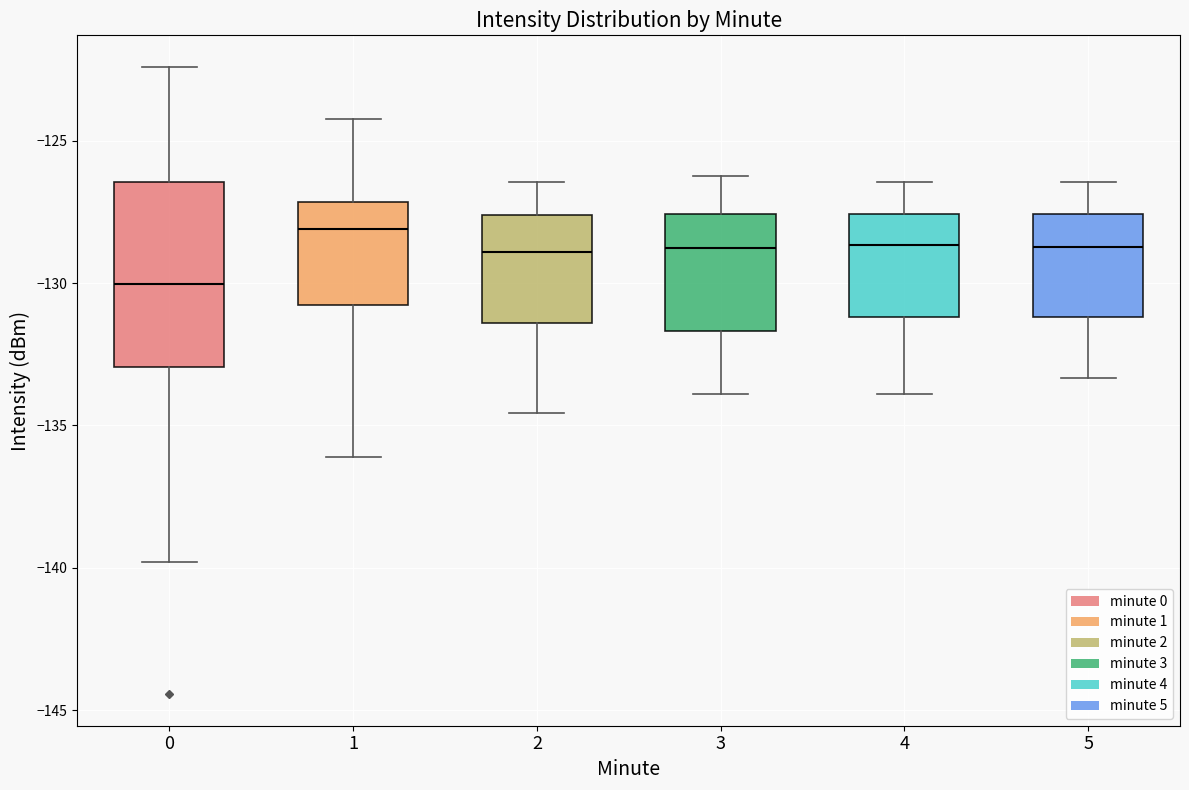

Reading left to right, read every box against the y-axis: the position of its median line, the range the box covers, and the ends of its whiskers. The values are not printed on the chart, so give them approximately, as read against the axis.

0: median -130.0, box -133.0 to -126.5, whiskers -140.0 to -122.5
1: median -128.0, box -131.0 to -127.0, whiskers -136.0 to -124.0
2: median -129.0, box -131.5 to -127.5, whiskers -134.5 to -126.5
3: median -129.0, box -131.5 to -127.5, whiskers -134.0 to -126.0
4: median -128.5, box -131.0 to -127.5, whiskers -134.0 to -126.5
5: median -128.5, box -131.0 to -127.5, whiskers -133.5 to -126.5